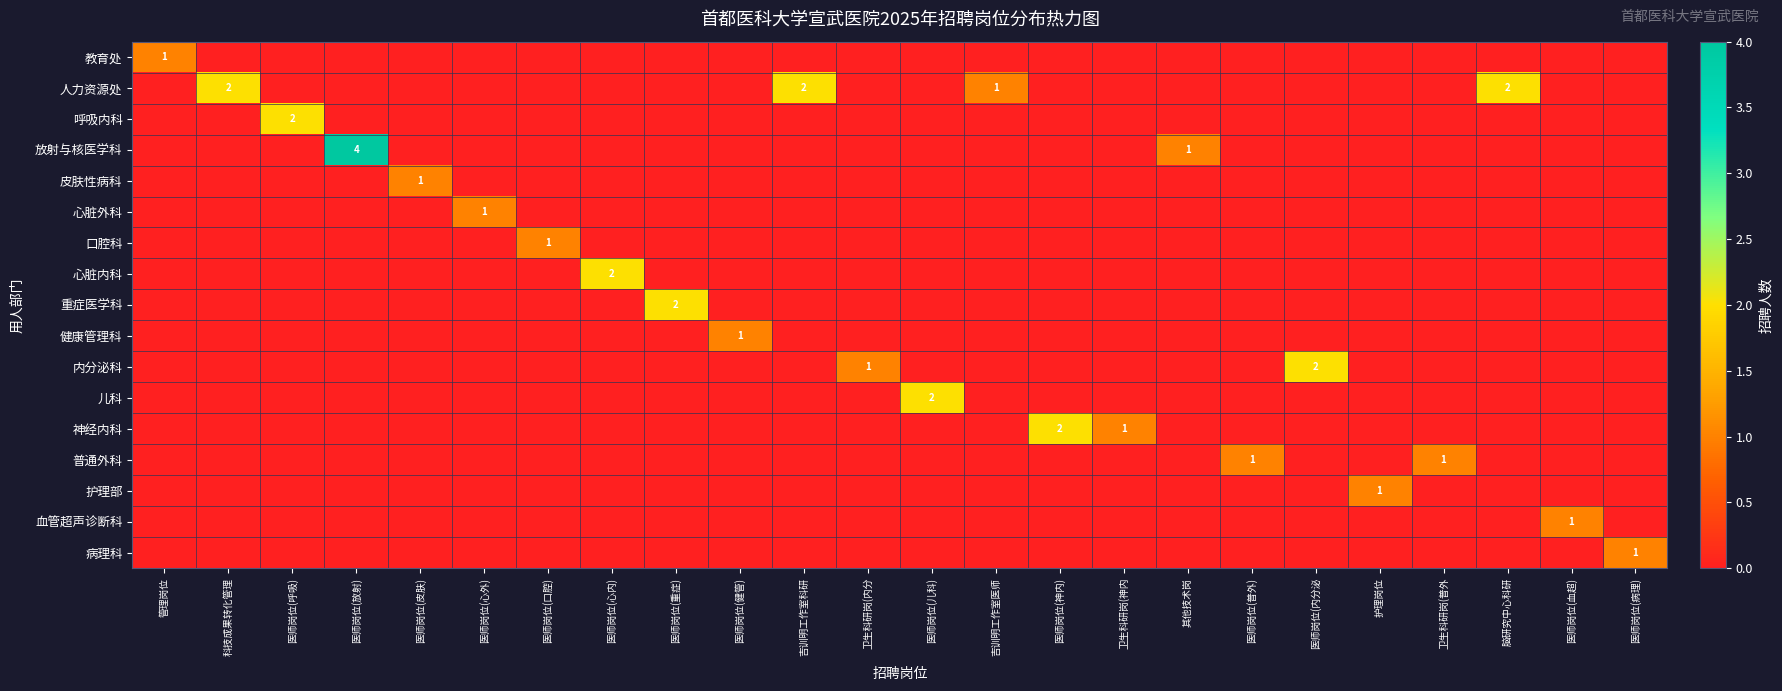

The value of 心脏内科 at 医师岗位(心内) is 2. True or false?

True